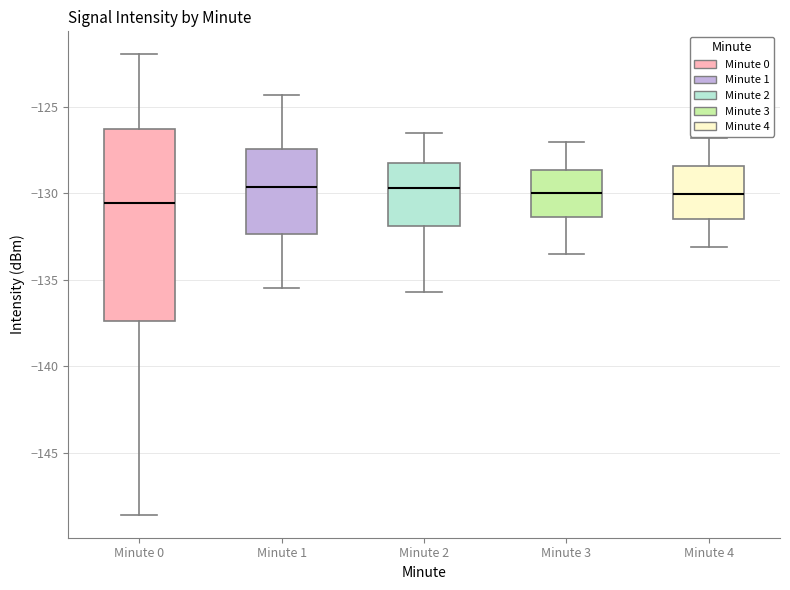

Reading left to right, read every box against the y-axis: the position of its median line, the range the box covers, and the ends of its whiskers. The values are not printed on the chart, so give them approximately, as read against the axis.

Minute 0: median -130.5, box -137.5 to -126.0, whiskers -148.5 to -122.0
Minute 1: median -129.5, box -132.5 to -127.5, whiskers -135.5 to -124.5
Minute 2: median -129.5, box -132.0 to -128.0, whiskers -135.5 to -126.5
Minute 3: median -130.0, box -131.5 to -128.5, whiskers -133.5 to -127.0
Minute 4: median -130.0, box -131.5 to -128.5, whiskers -133.0 to -127.0